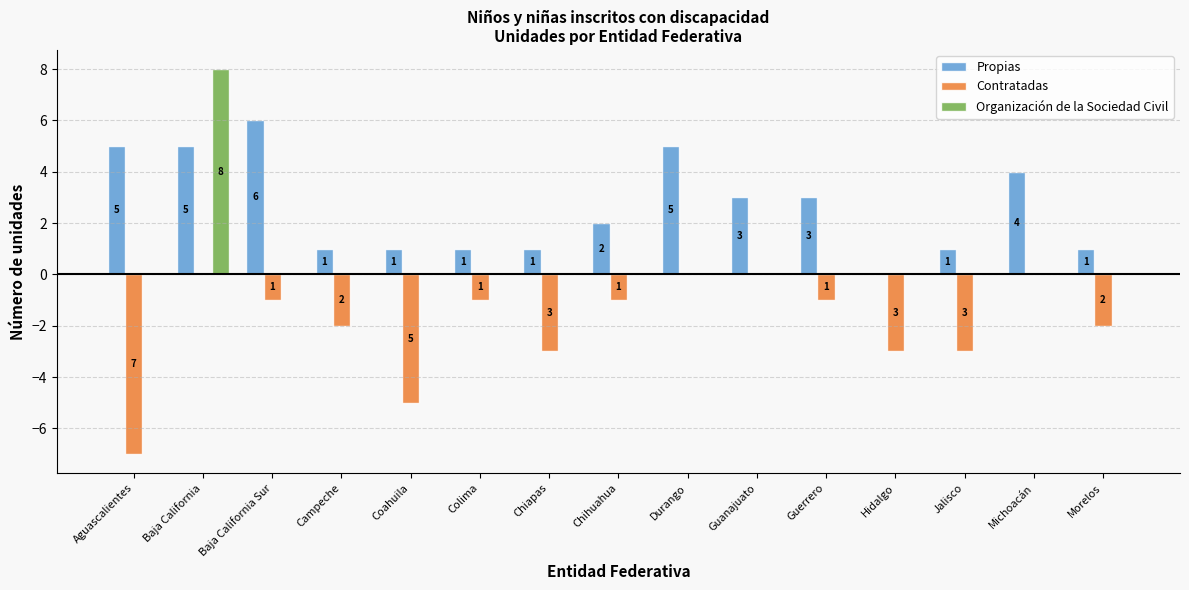

Are the bars horizontal?

No